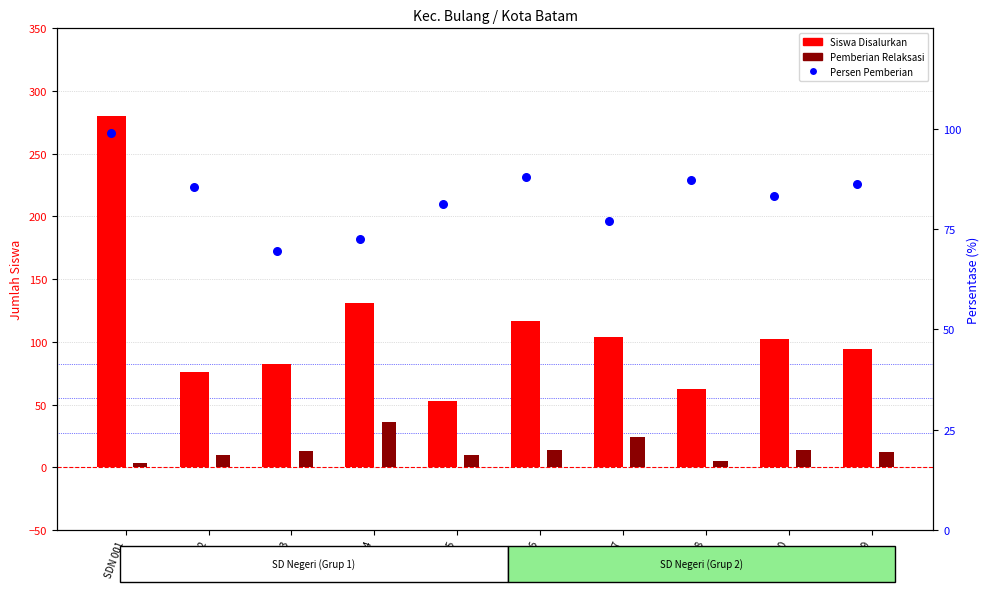

Which series has the largest Y range (max minus min)?

Siswa Disalurkan